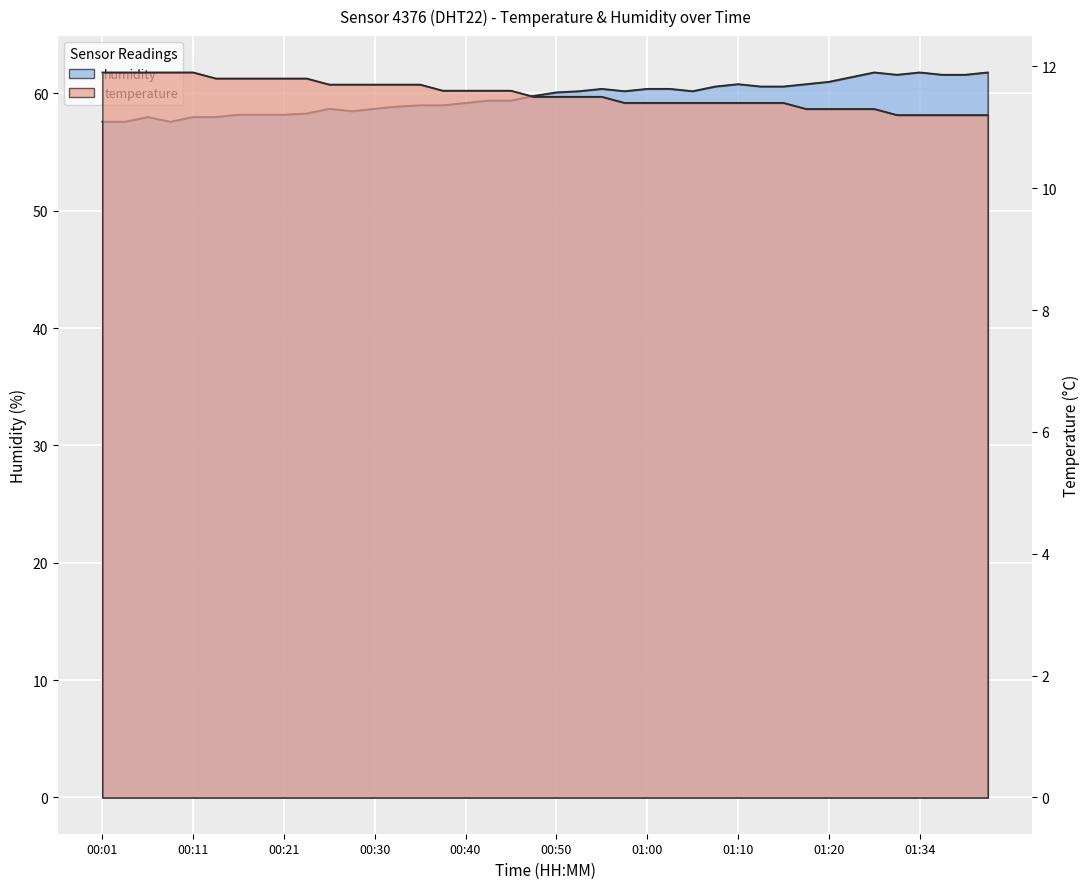

What is the approximate value of temperature at 00:45?

11.6